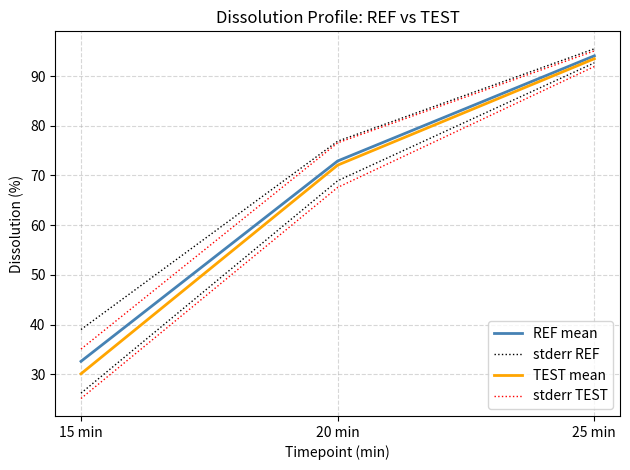

Which series changed the most between 15 min and 20 min?

TEST mean